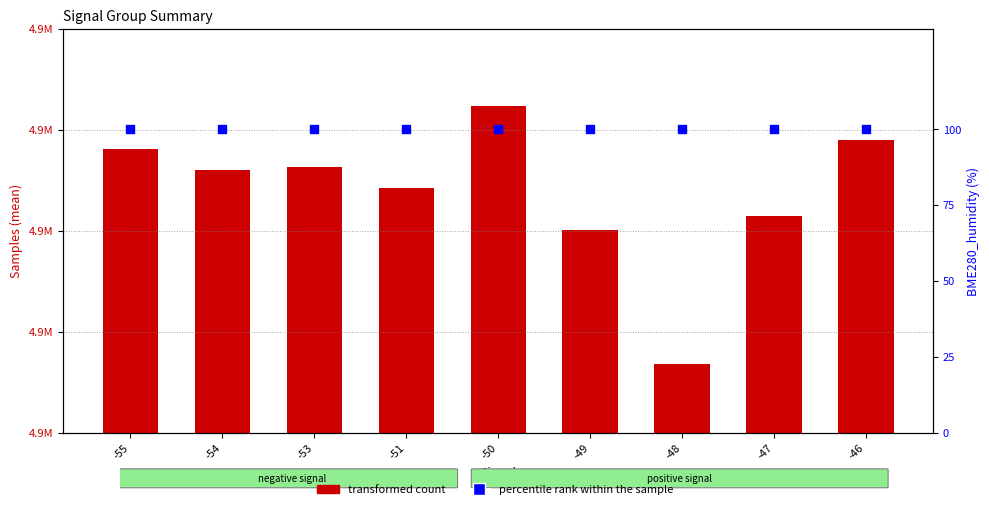

Is the value of percentile rank within the sample at -47 greater than the value of transformed count at -46?

No